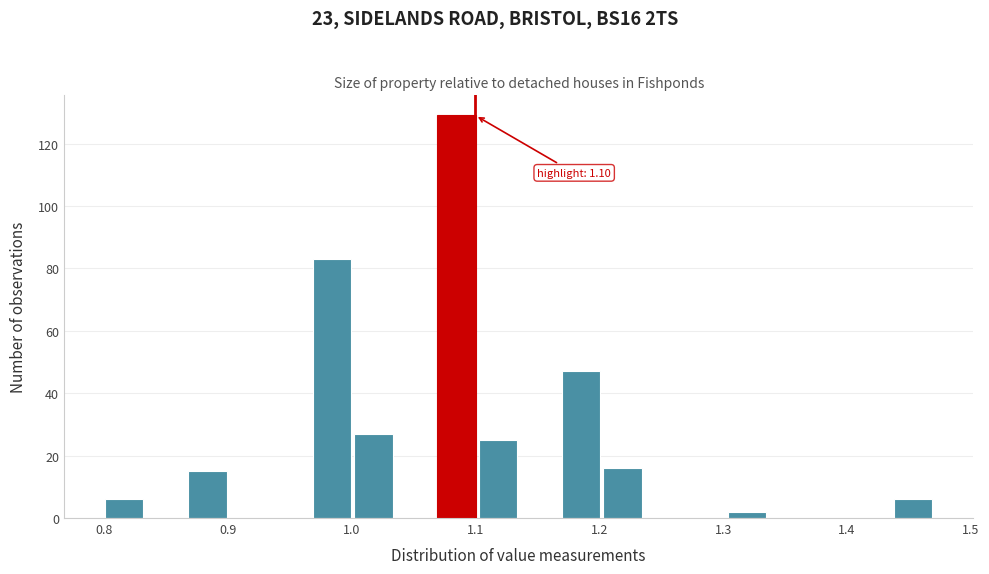

Read against the x-axis, roughly where is the centre of the tallest bar?

1.08